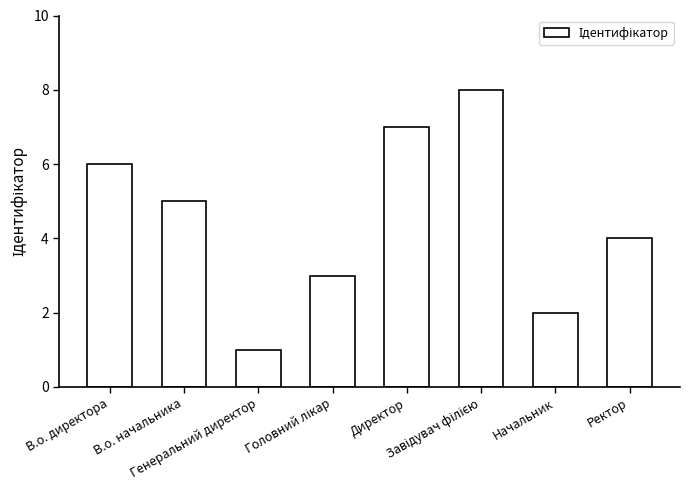

What is the difference between the maximum and minimum values?

7